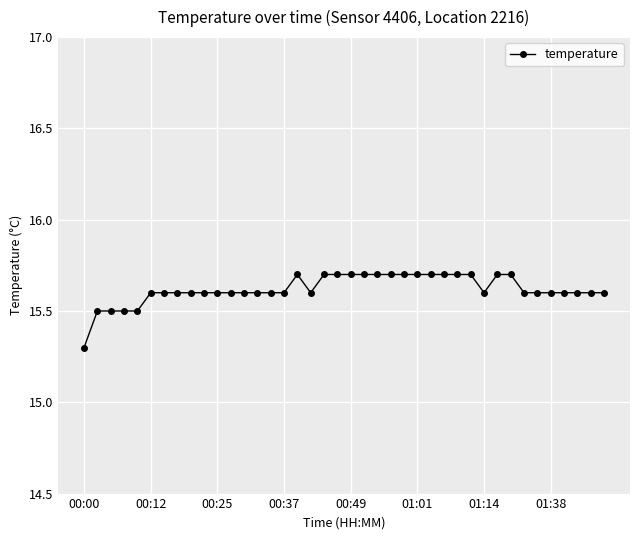

True or false: there are more than 0 points higher than both neighbors.

True